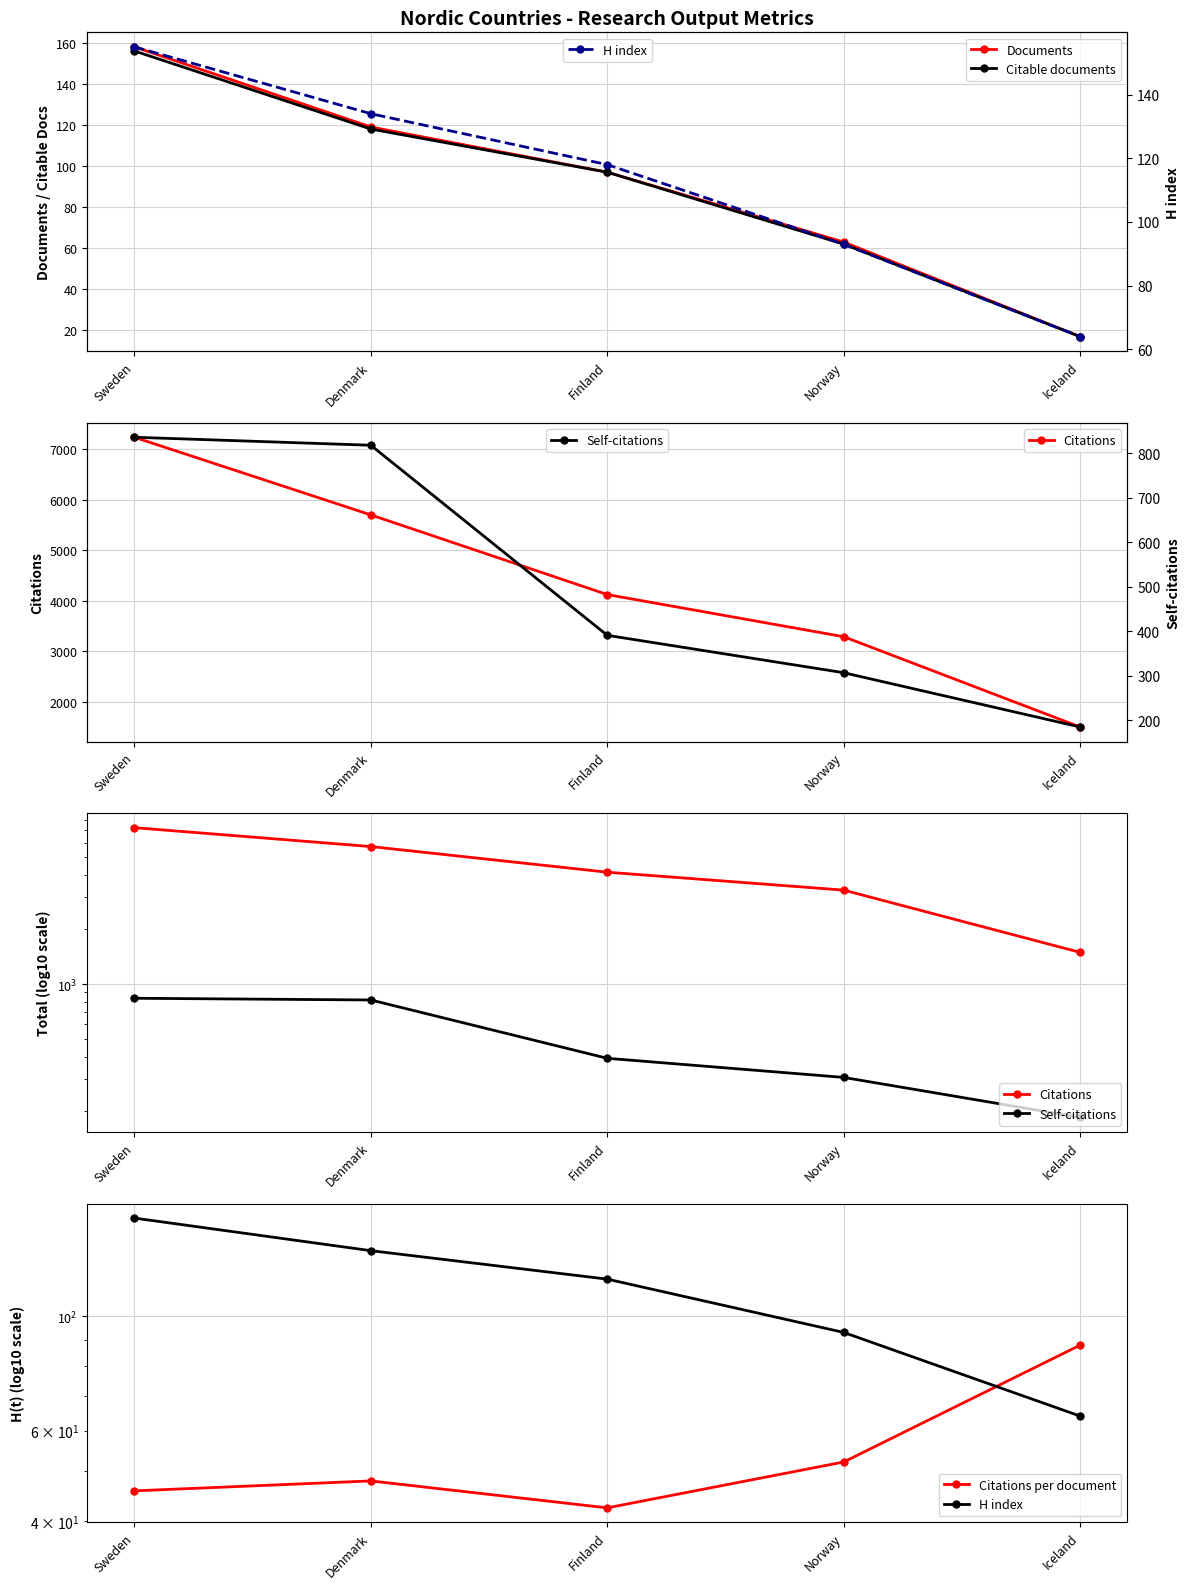

Reading left to right, what are all the values shown in this chart?

Documents: Sweden=158.0	Denmark=119.0	Finland=97.0	Norway=63.0	Iceland=17.0
Citable documents: Sweden=156.0	Denmark=118.0	Finland=97.0	Norway=62.0	Iceland=17.0
Citations: Sweden=7241.0	Denmark=5701.0	Finland=4121.0	Norway=3285.0	Iceland=1494.0
Self-citations: Sweden=836.0	Denmark=818.0	Finland=391.0	Norway=307.0	Iceland=185.0
Citations per document: Sweden=45.8	Denmark=47.9	Finland=42.5	Norway=52.1	Iceland=87.9
H index: Sweden=155.0	Denmark=134.0	Finland=118.0	Norway=93.0	Iceland=64.0